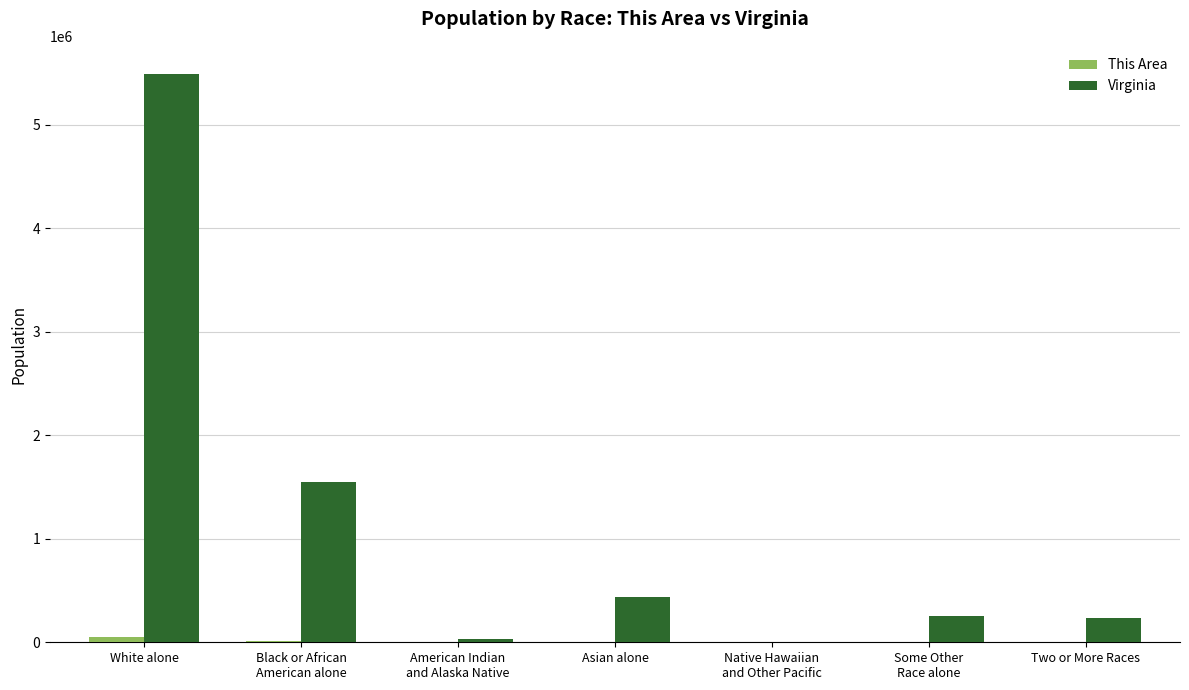

What is the highest value of the Virginia series?

5486852